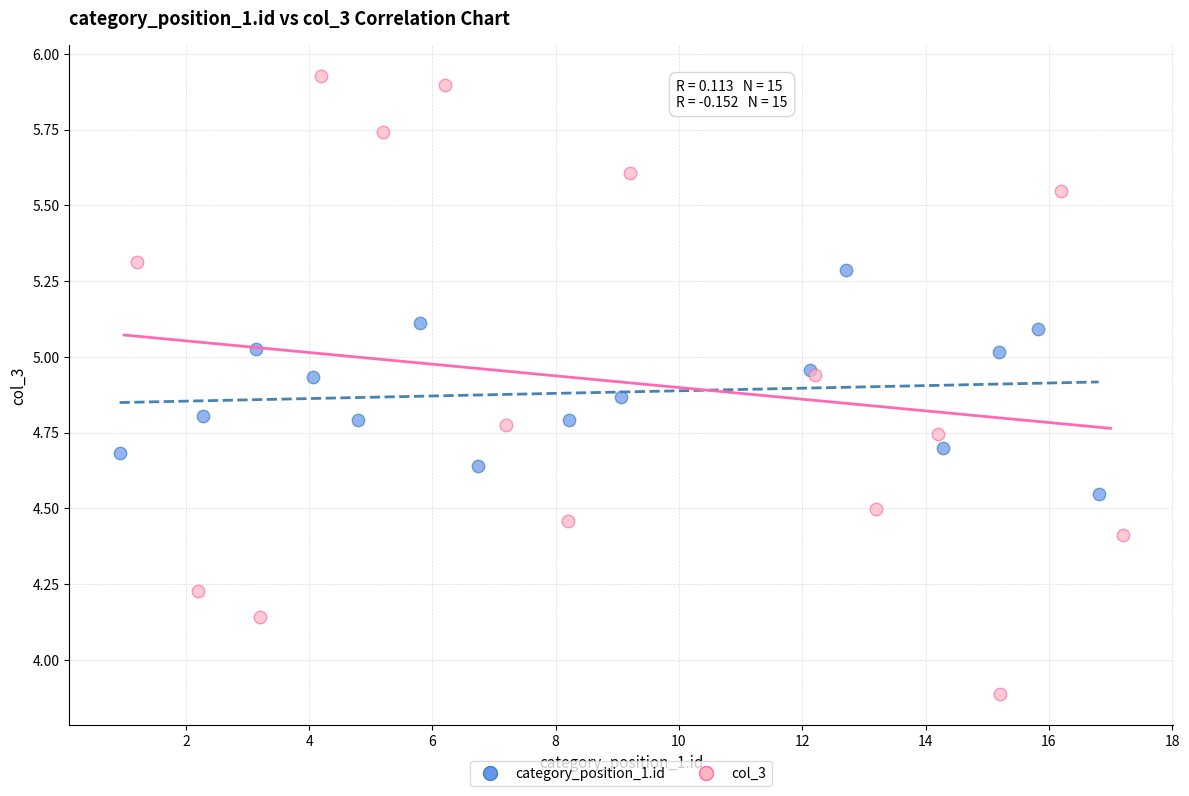

What are all the series names shown in the legend?

category_position_1.id, col_3